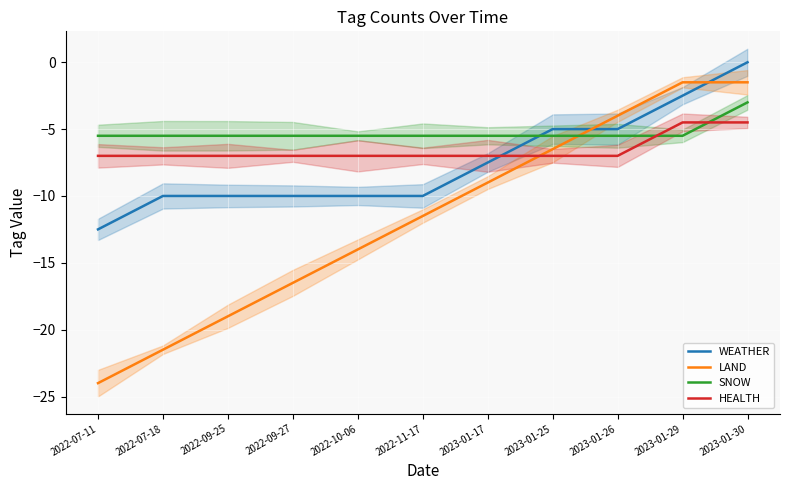

True or false: HEALTH has more than 2 points higher than both neighbors.

False